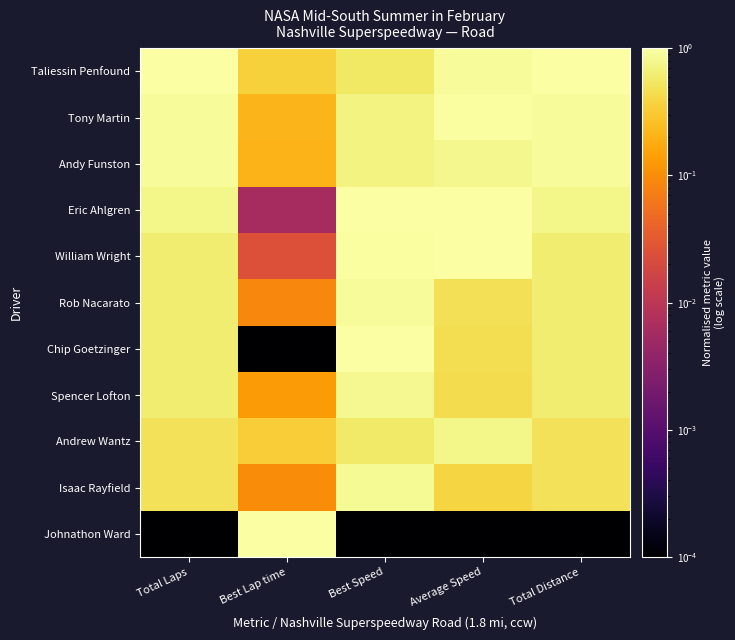

What is the total value across all series at Best Lap time?

2.5